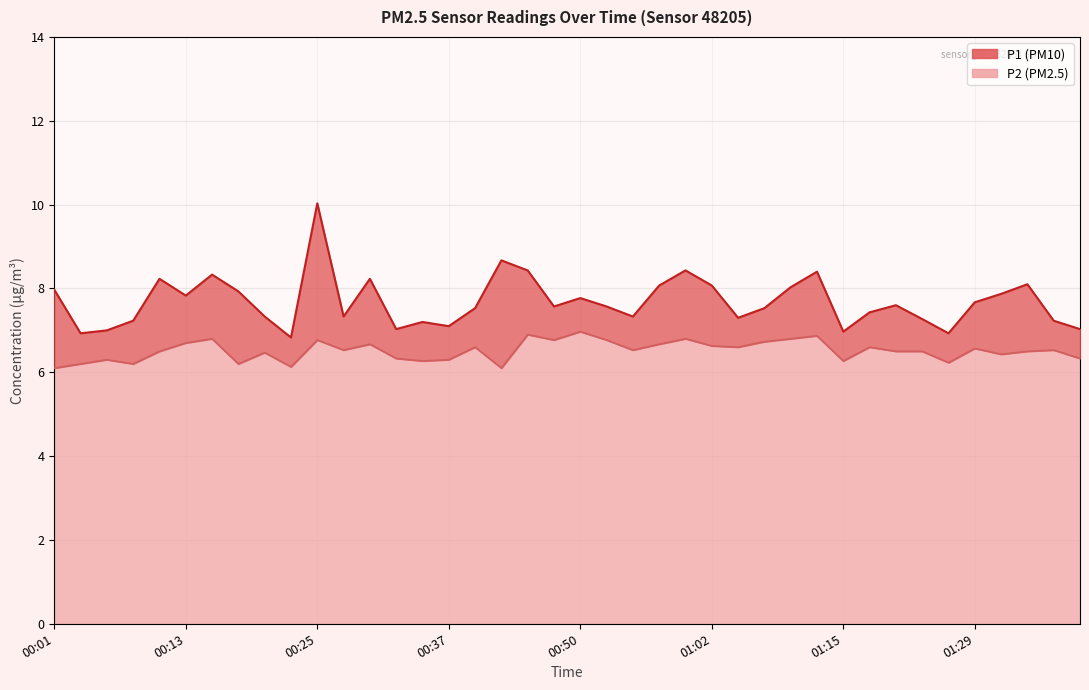

How many categories are shown in the chart?

40